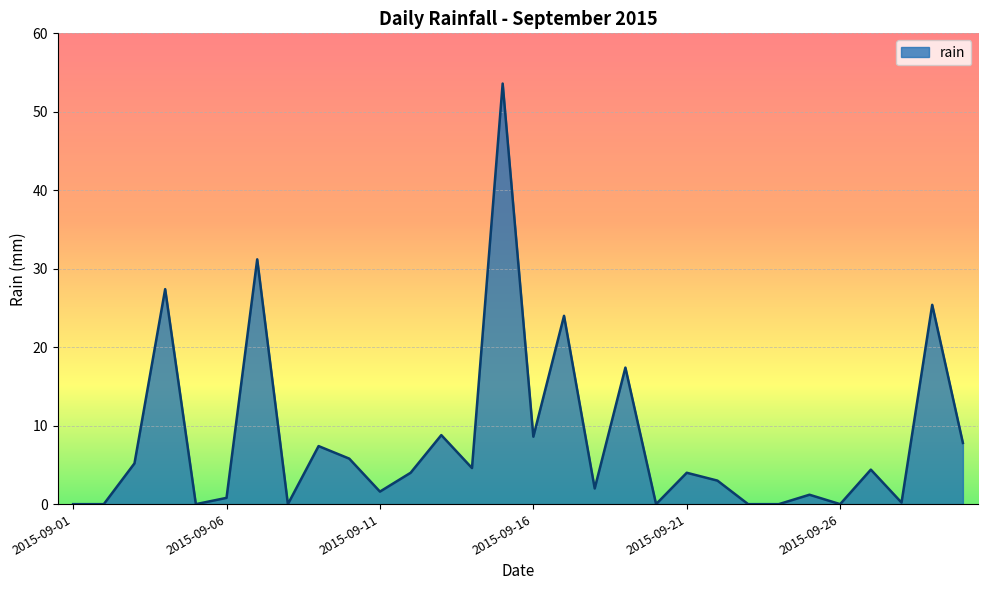

What is the difference between the maximum and minimum values?

53.6